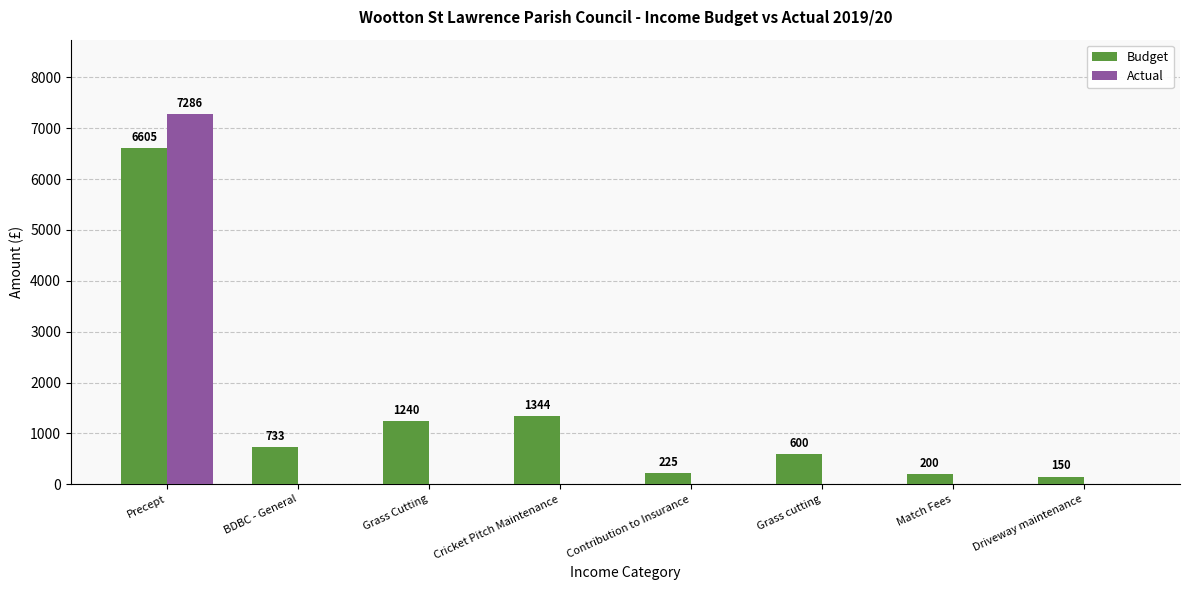

Is it true that Budget equals 2212 at Grass Cutting?

False